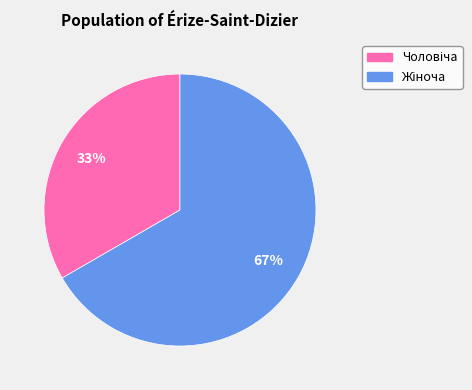

To the nearest percent, what is the average slice percentage?

50%